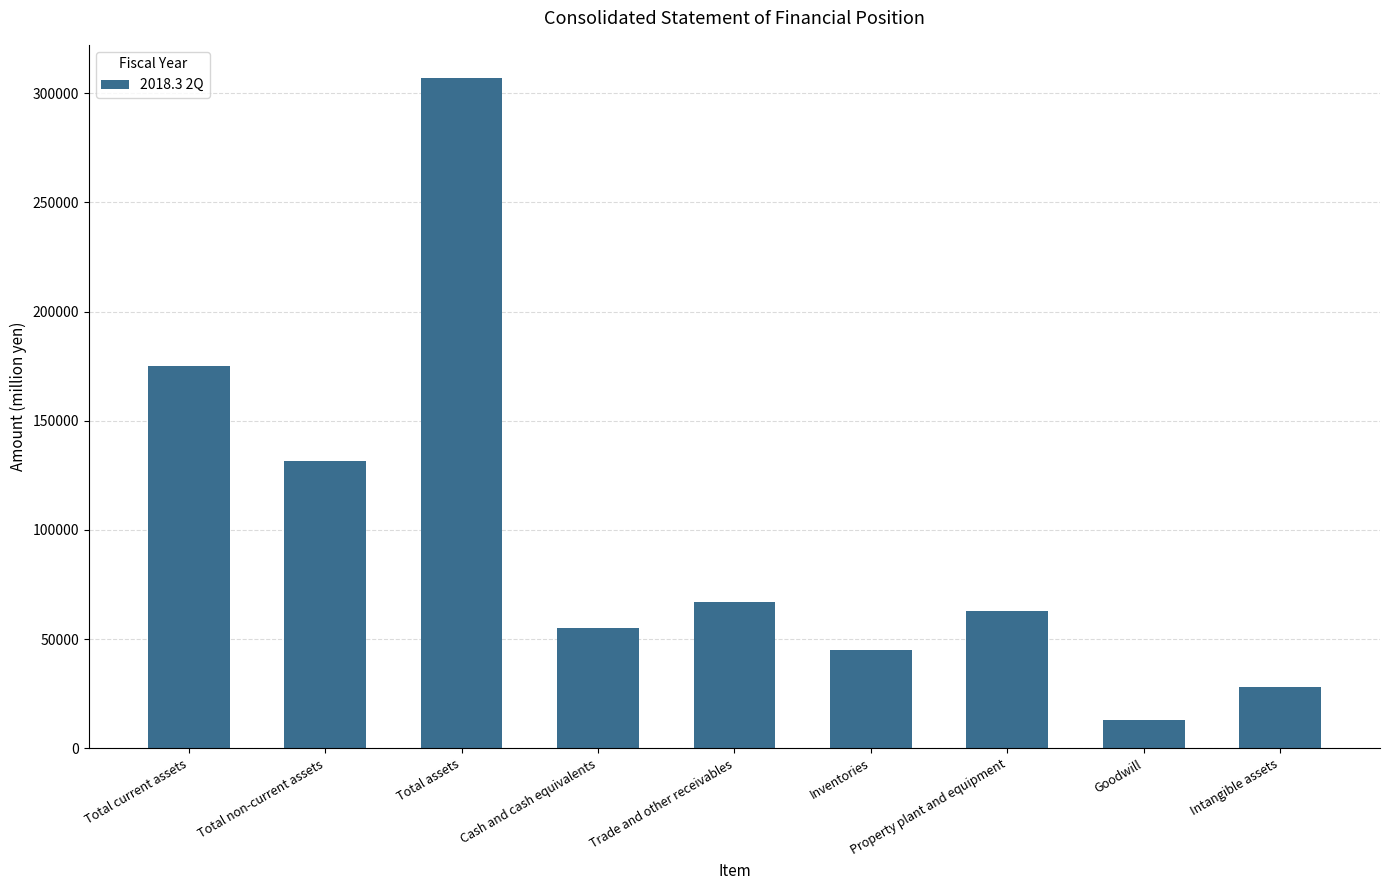

At which category does the chart reach its minimum across all series?

Goodwill